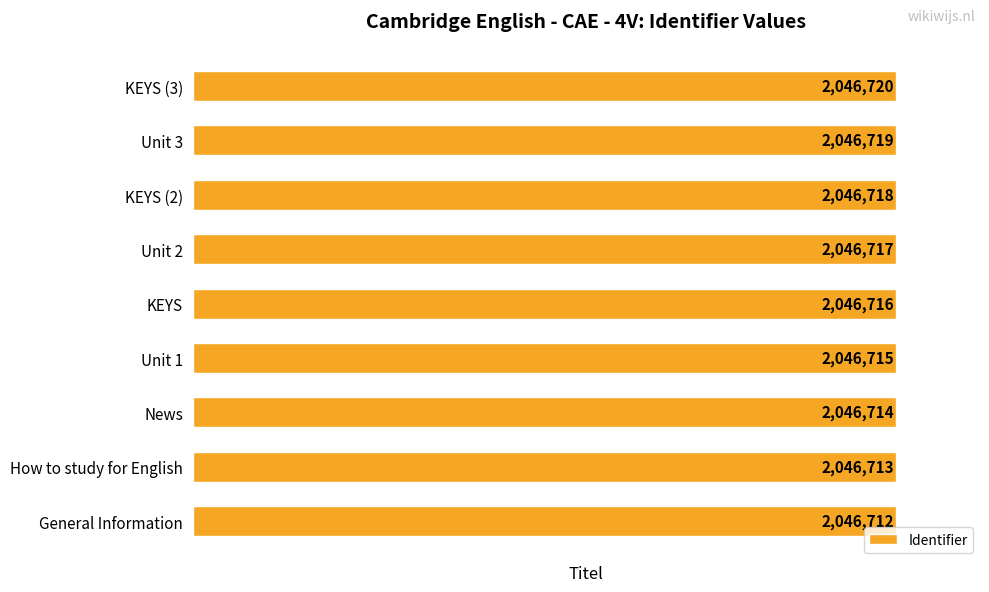

What is the greatest value displayed?

2046720